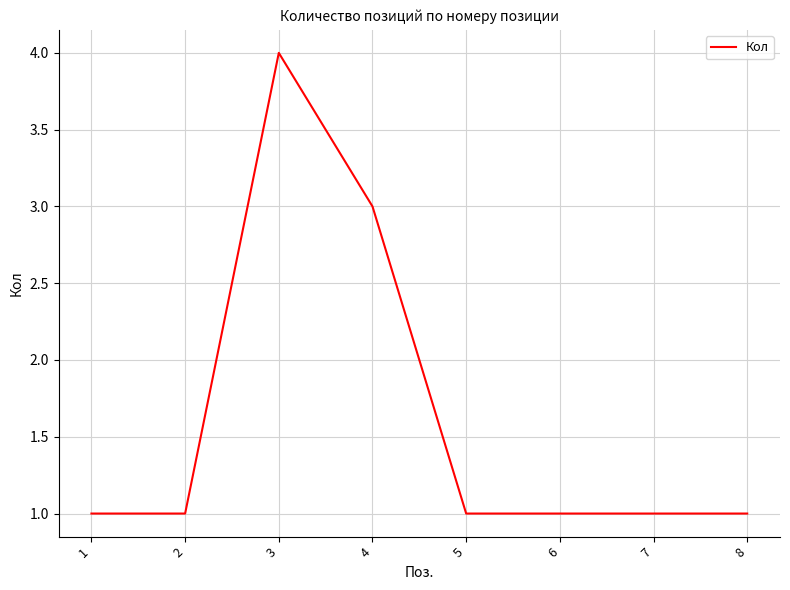

Is it true that the value at 7 is 1?

True